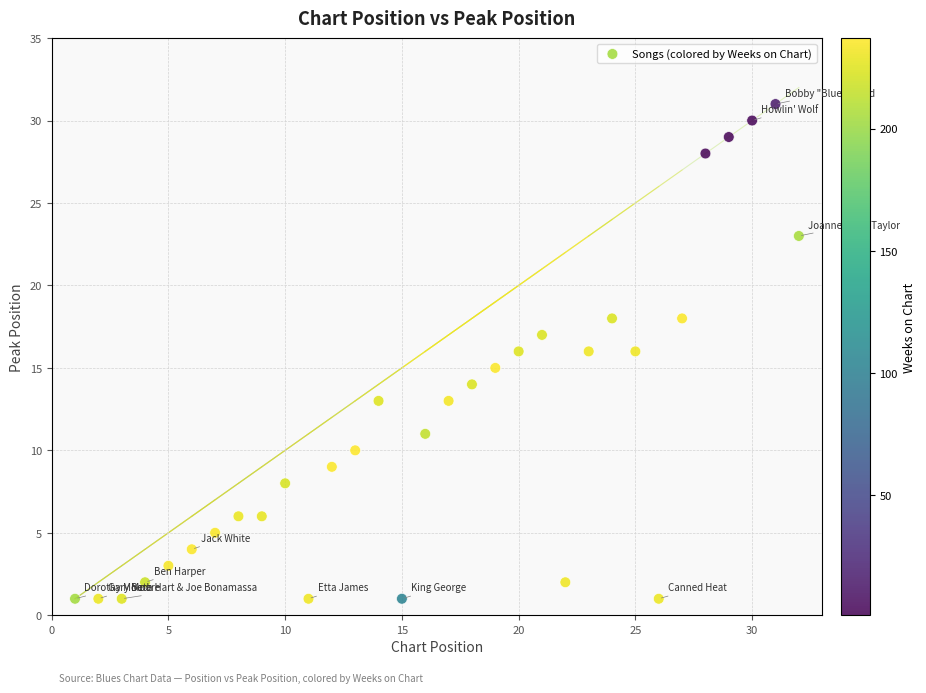

What is the range of X values (max minus min)?

31